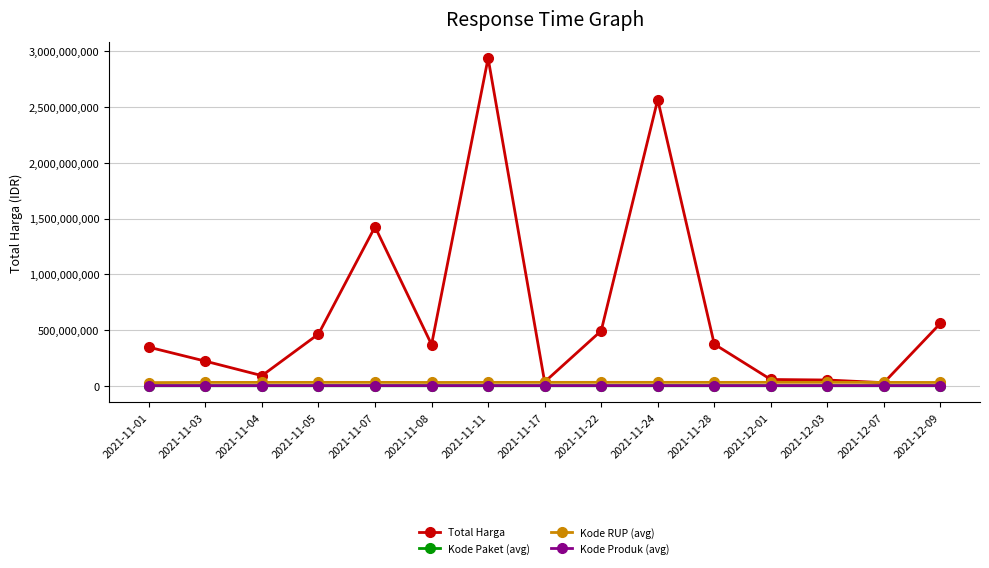

What is the greatest value displayed?

2938963240